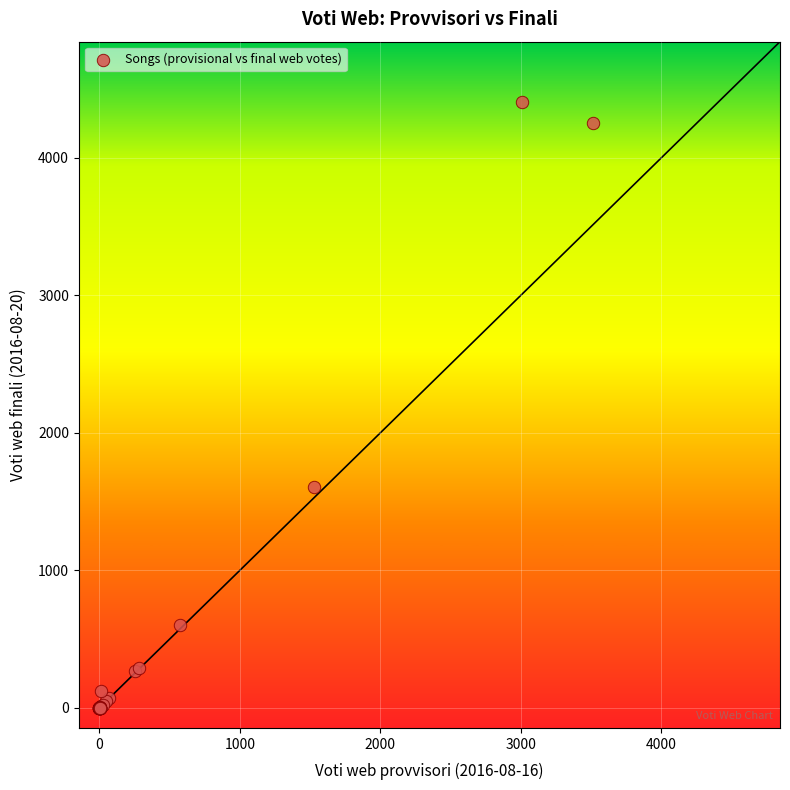

What Y value in the scatter plot is closest to 2201?

1608